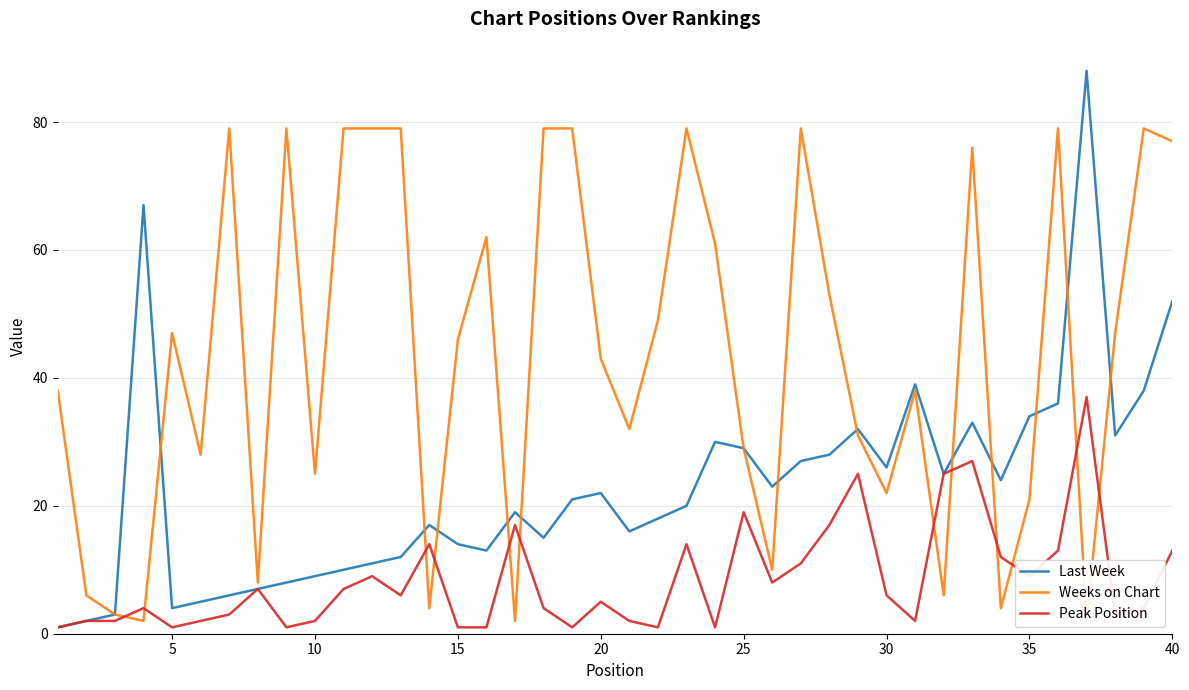

How many intersections are there between Peak Position and Weeks on Chart?

12